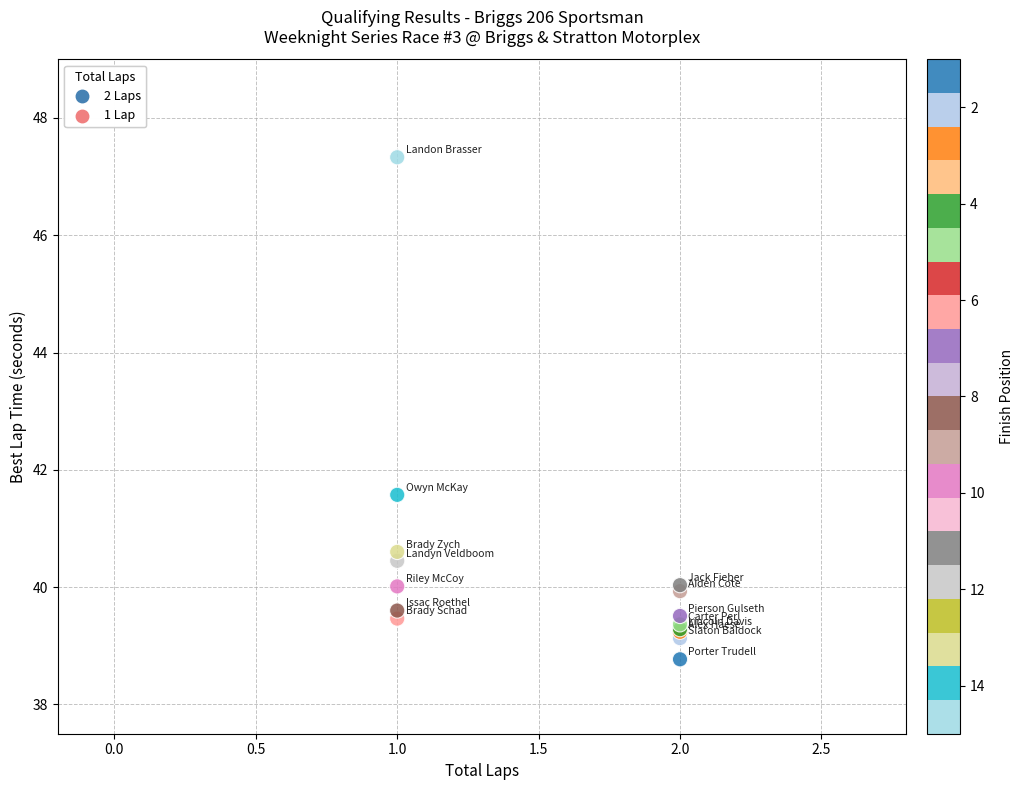

What Y value in the scatter plot is closest to 43?

41.6